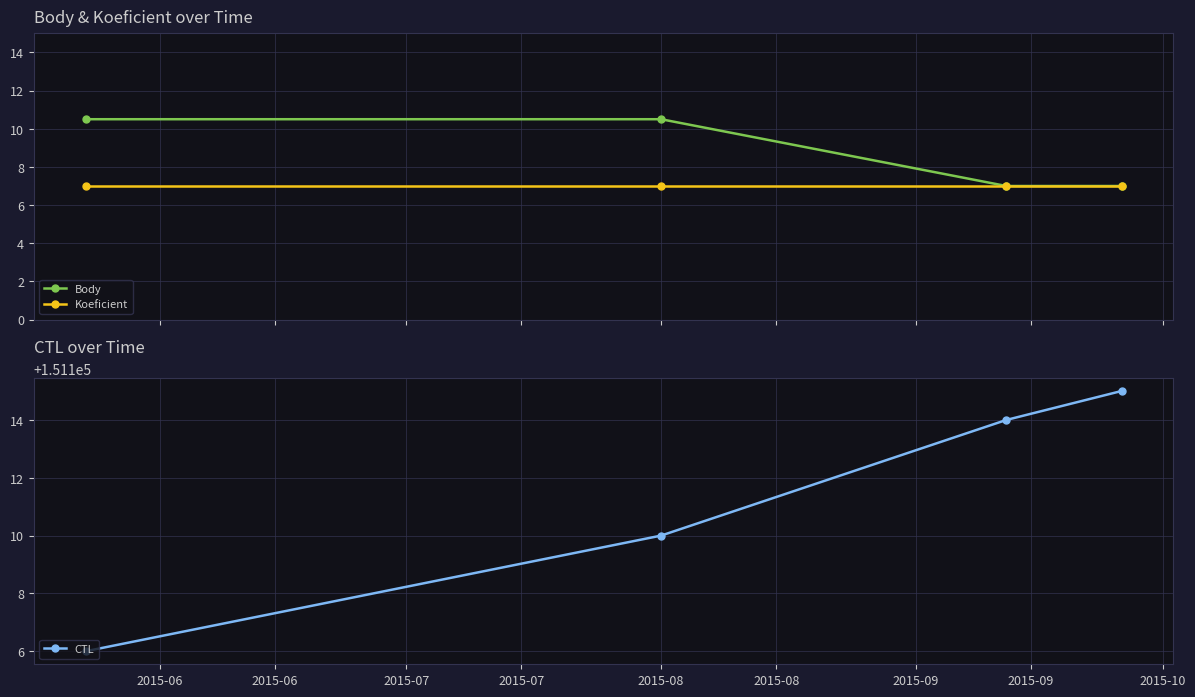

What is the lowest value of the CTL series?

151106